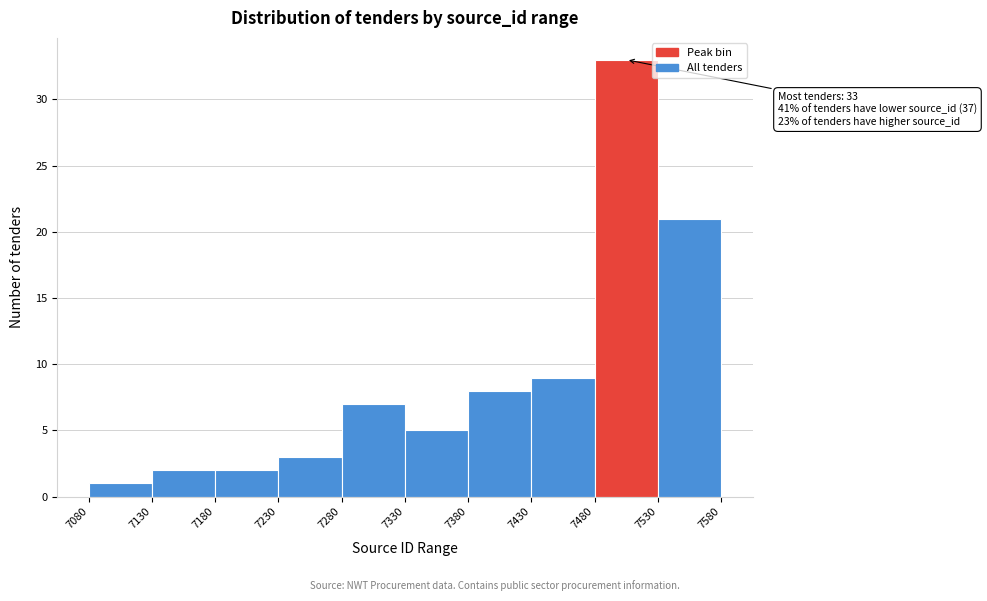

Over which range of the x-axis is the bar tallest?

7480 to 7530